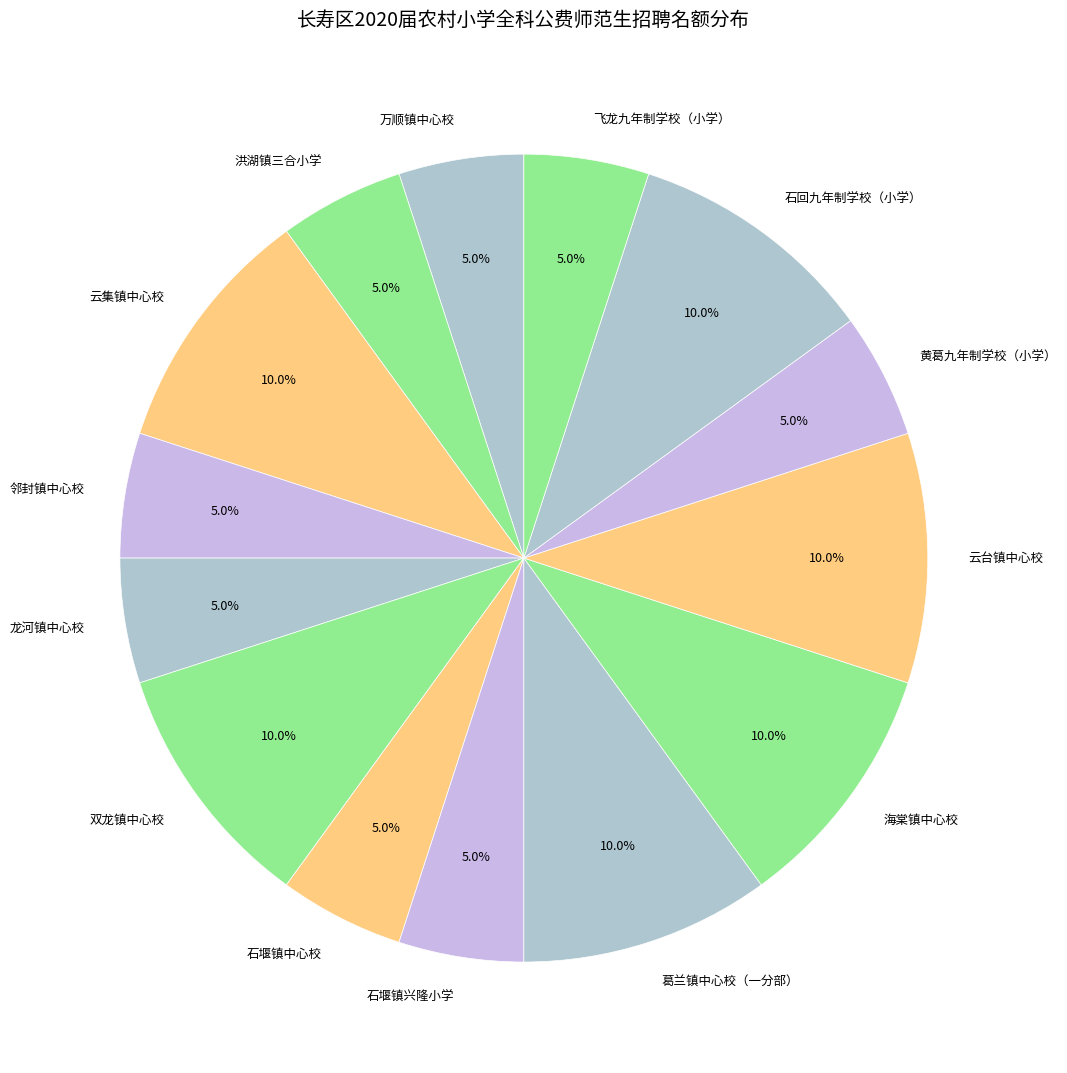

Between 龙河镇中心校 and 双龙镇中心校, which is larger?

双龙镇中心校